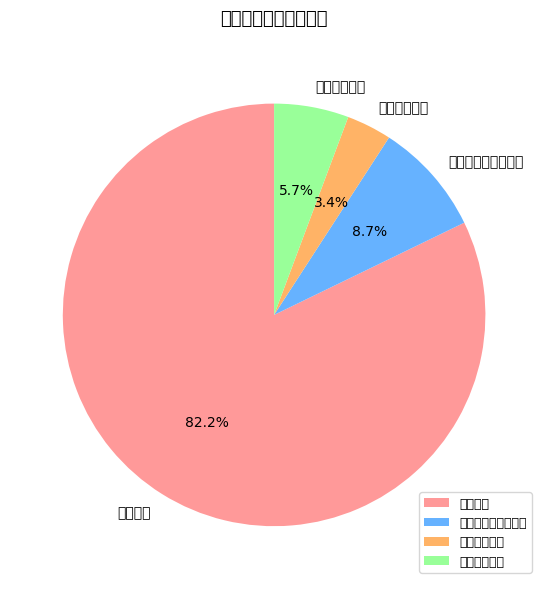

Does any single category account for the majority?

Yes